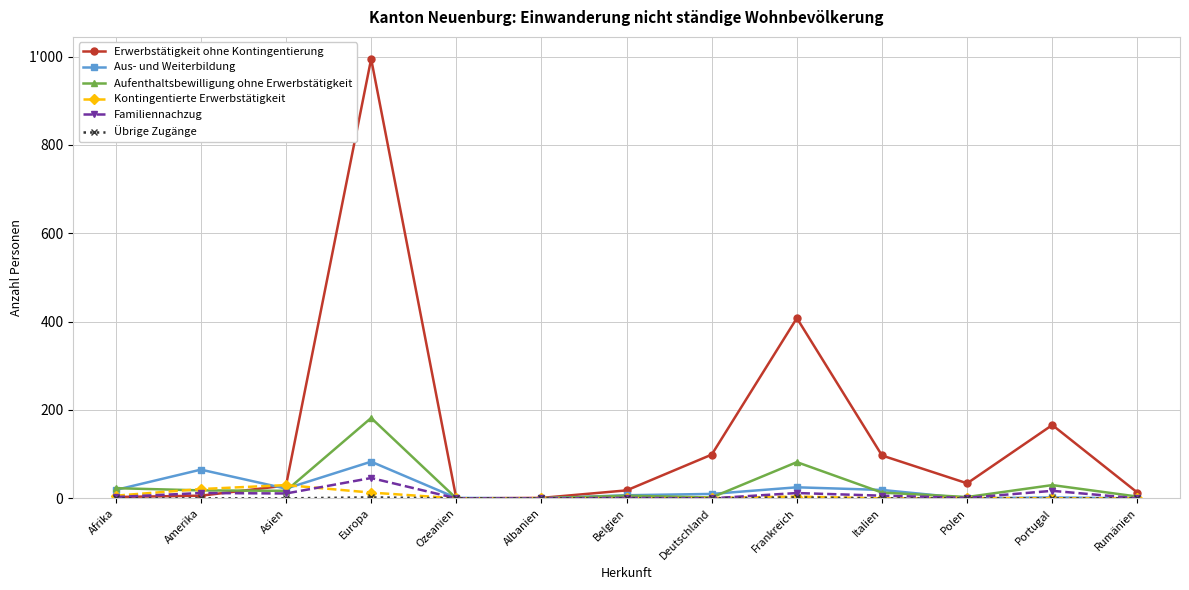

At which label is Übrige Zugänge closest to 1?

Afrika